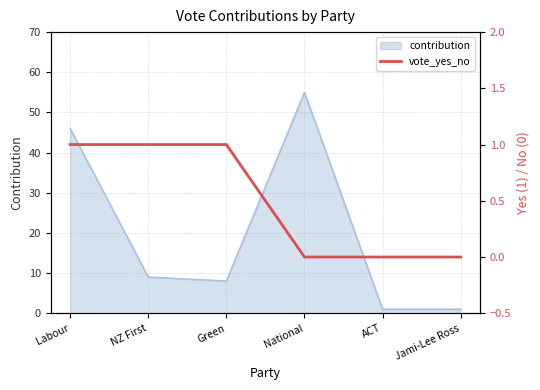

How many lines are shown in the chart?

1